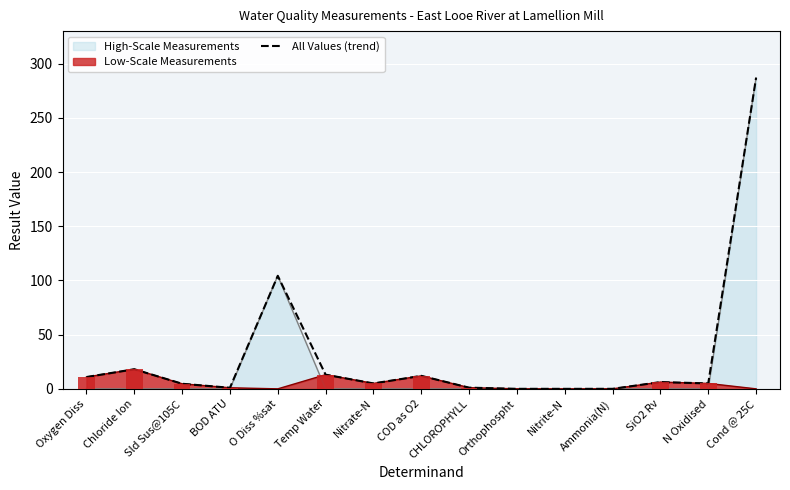

List the labels in order of value, smallest first.

Nitrite-N, Orthophospht, Ammonia(N), BOD ATU, CHLOROPHYLL, Sld Sus@105C, Nitrate-N, N Oxidised, SiO2 Rv, Oxygen Diss, COD as O2, Temp Water, Chloride Ion, O Diss %sat, Cond @ 25C